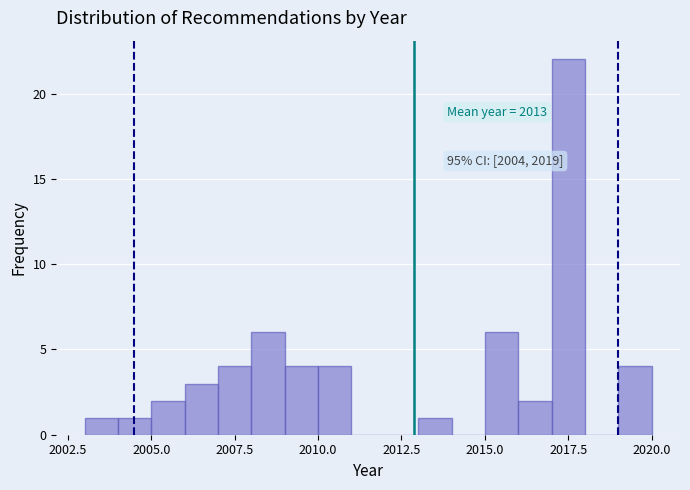

Read against the x-axis, roughly where is the centre of the tallest bar?

2017.5